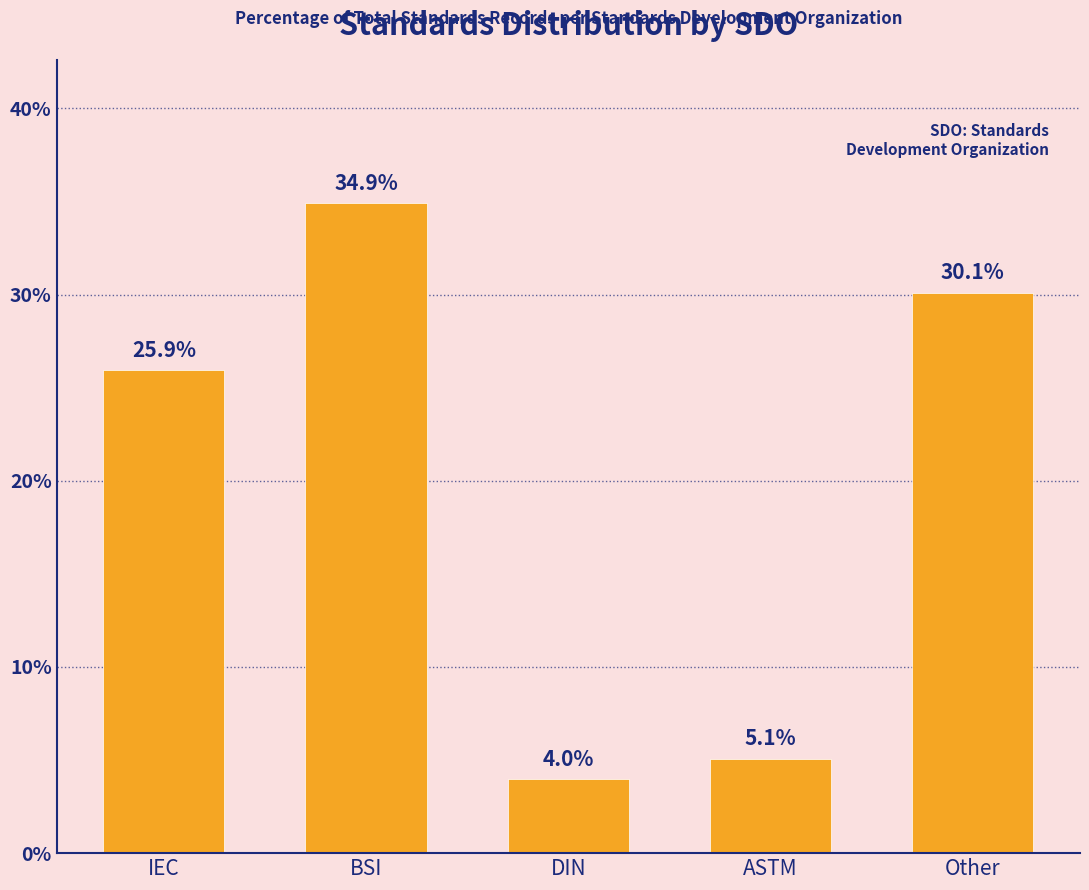

What is the change in value from IEC to DIN?

-21.9